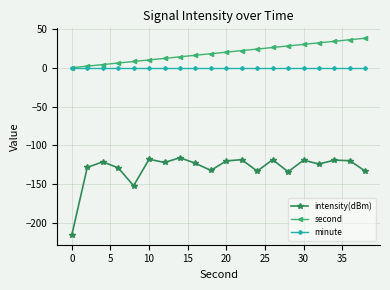

What is the value of the intensity(dBm) point at the 19th from the left?

-119.7